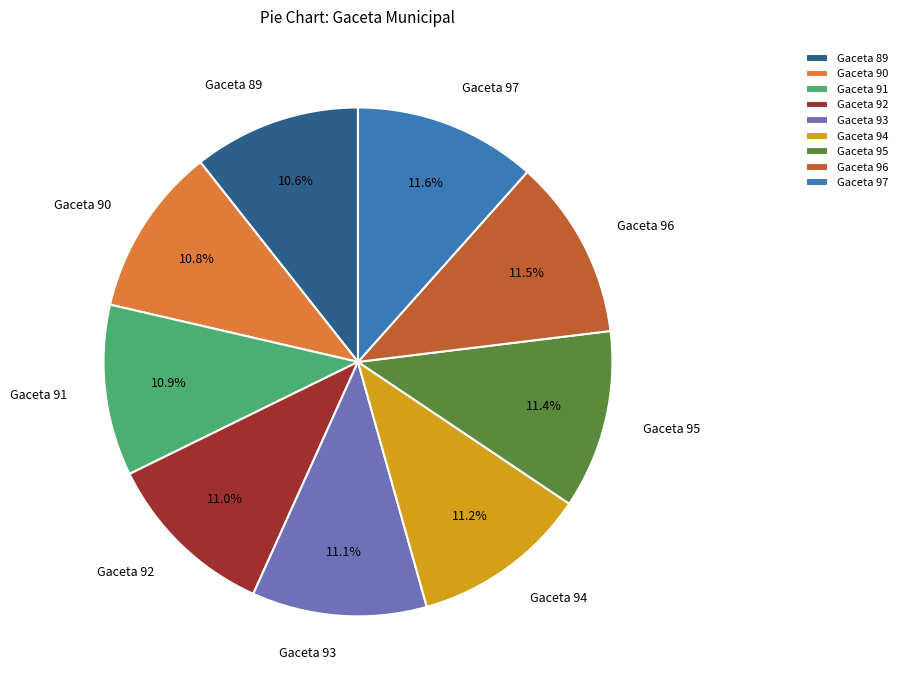

Approximately how many times larger is the value at Gaceta 90 compared to Gaceta 96?

0.9